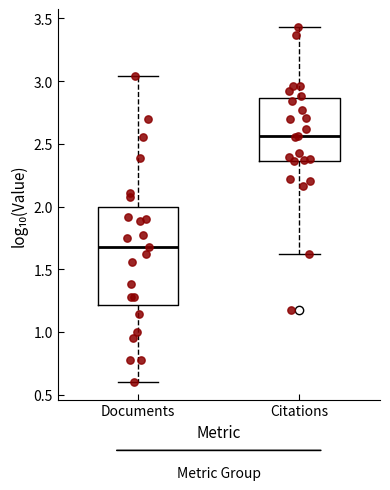

Which box's median line is the highest?

Citations